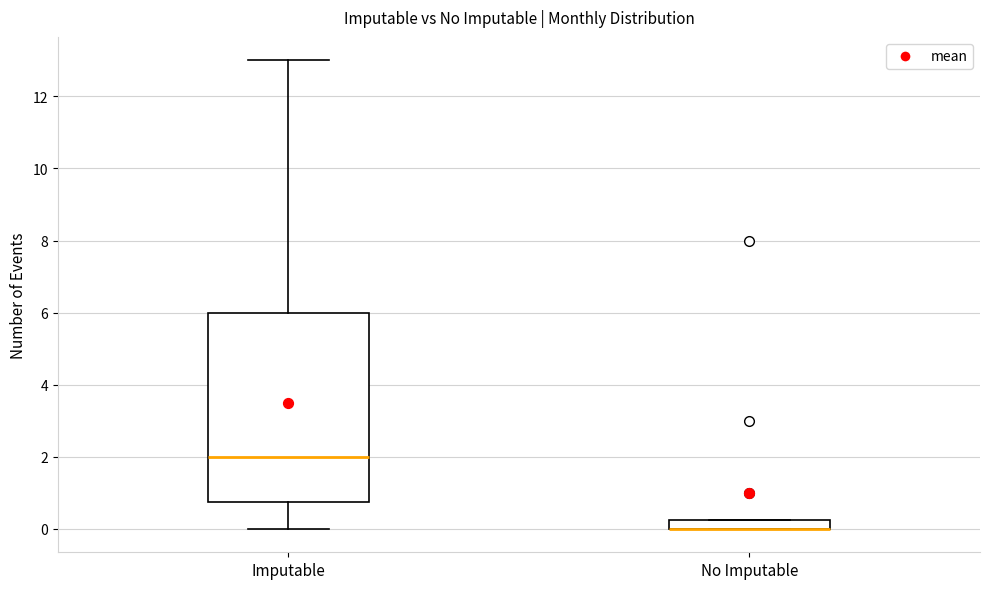

Where is the lower edge of the box for Imputable on the y-axis? The values are not printed on the chart, so give them approximately, as read against the axis.

0.8